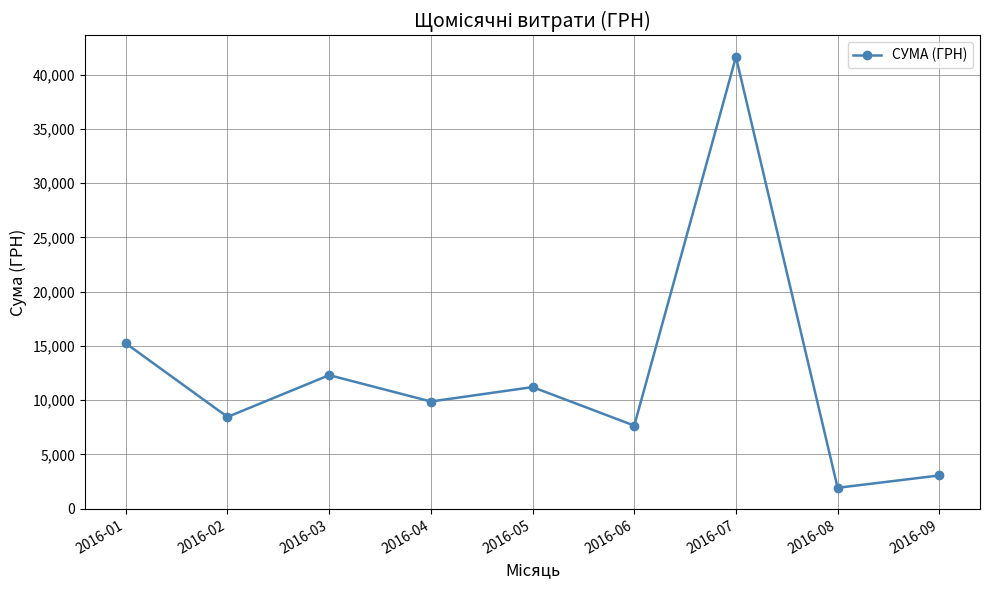

How many points are lower than both their immediate neighbors (excluding endpoints)?

4